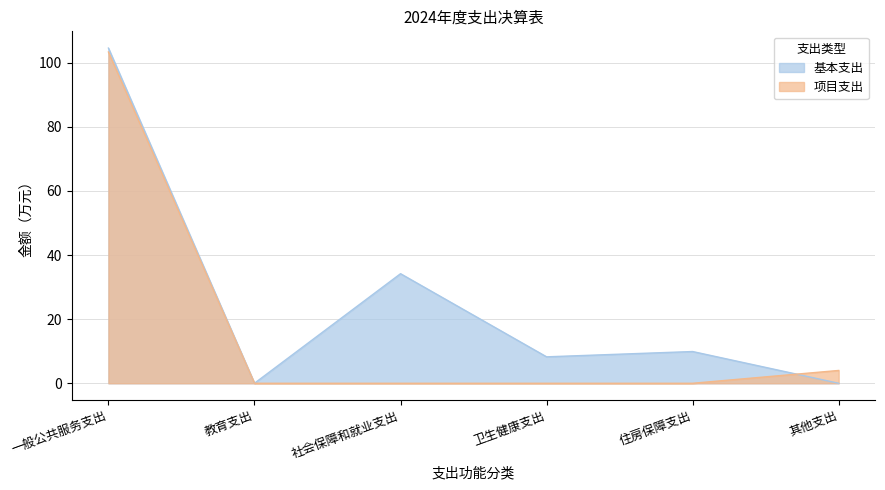

What is the difference between the maximum and minimum values in the 项目支出 series?

103.3